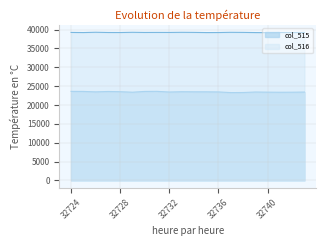

List the labels in order of col_515 value, smallest first.

32737, 32738, 32741, 32729, 32742, 32740, 32743, 32732, 32739, 32736, 32726, 32735, 32734, 32733, 32728, 32727, 32725, 32730, 32724, 32731